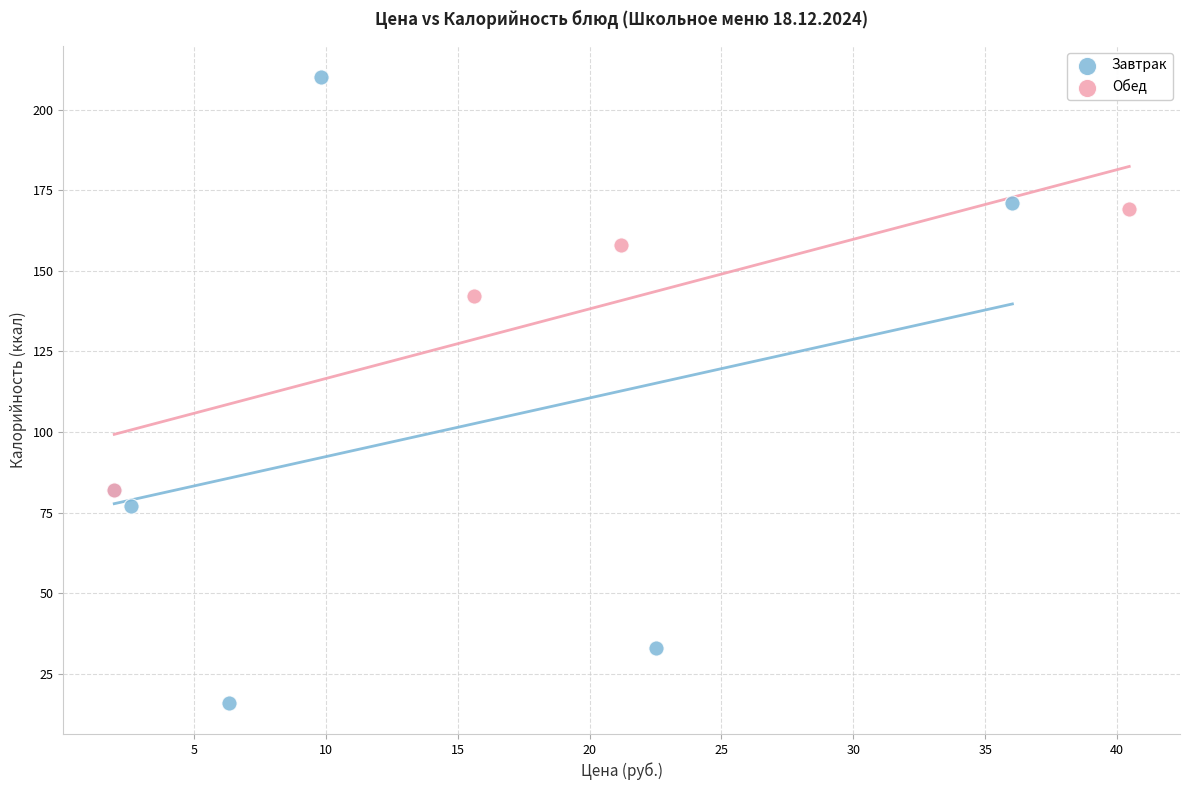

Which series reaches the maximum Y coordinate?

Завтрак